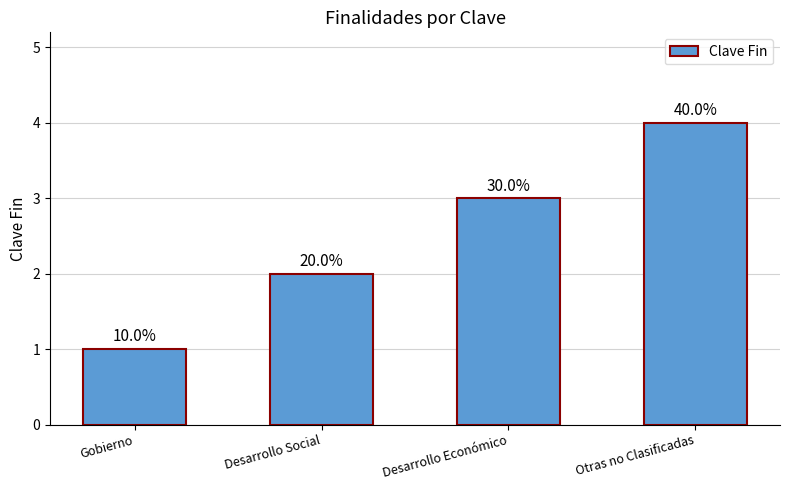

Rank the categories by value from highest to lowest.

Otras no Clasificadas, Desarrollo Económico, Desarrollo Social, Gobierno